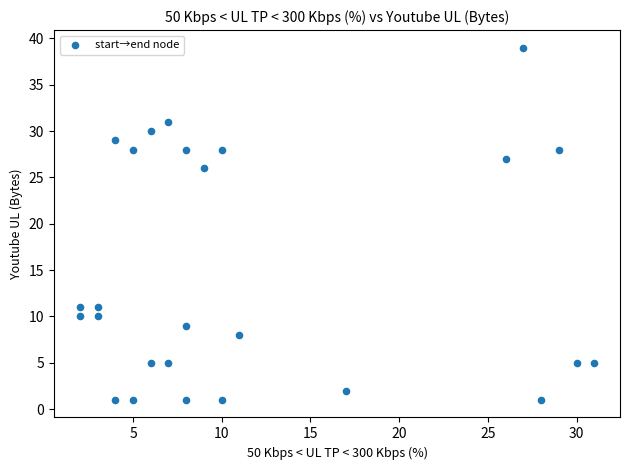

What is the range of Y values (max minus min)?

38